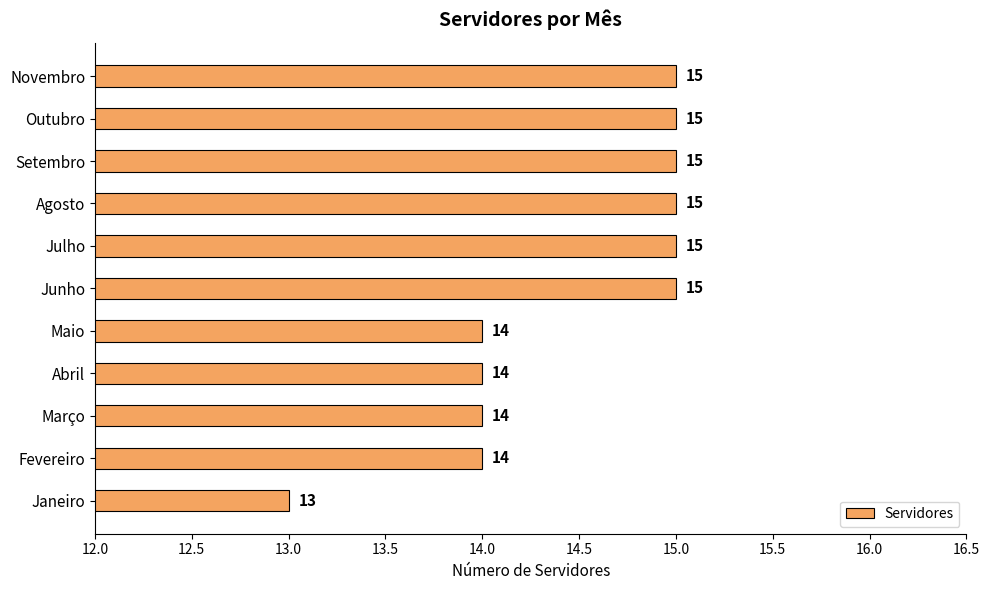

At which category does the chart reach its minimum across all series?

Janeiro